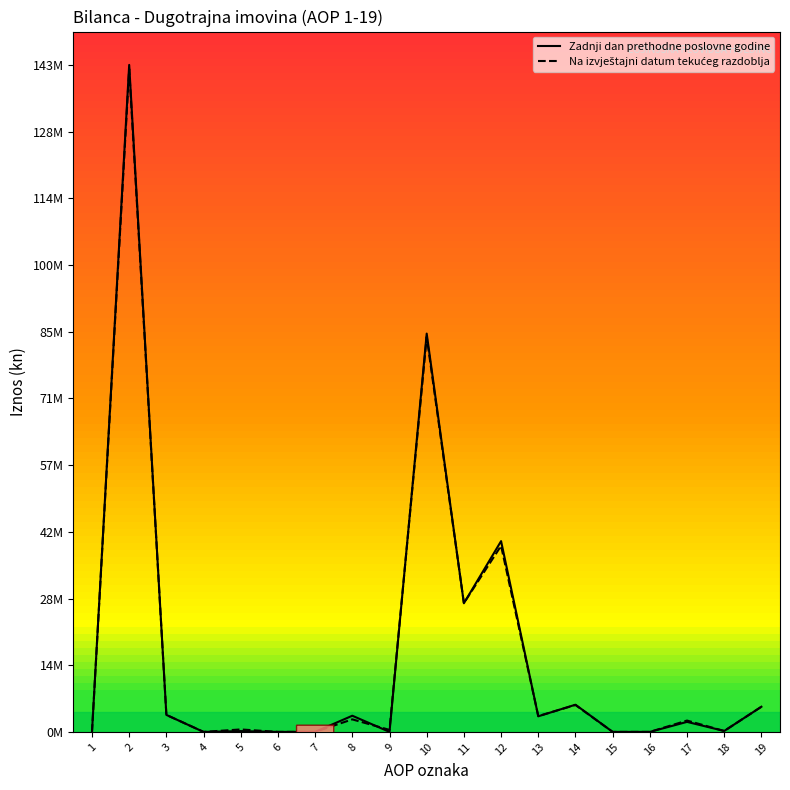

Does the chart display data point markers on the line(s)?

No